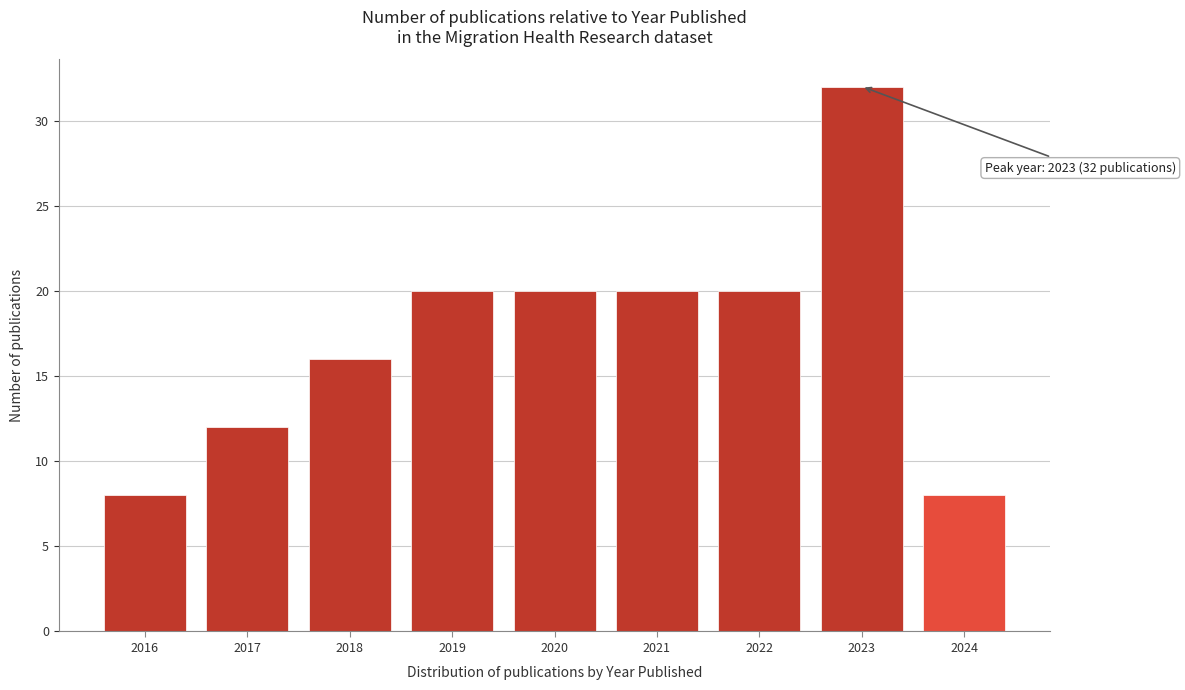

Reading left to right, what are all the values shown in this chart?

2016=8	2017=12	2018=16	2019=20	2020=20	2021=20	2022=20	2023=32	2024=8